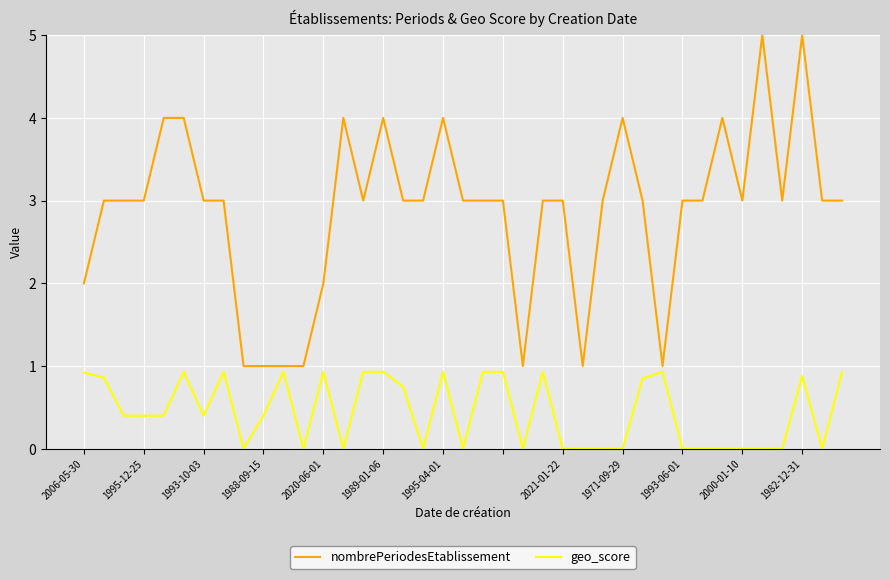

List the series in order of their peak value, lowest first.

geo_score, nombrePeriodesEtablissement